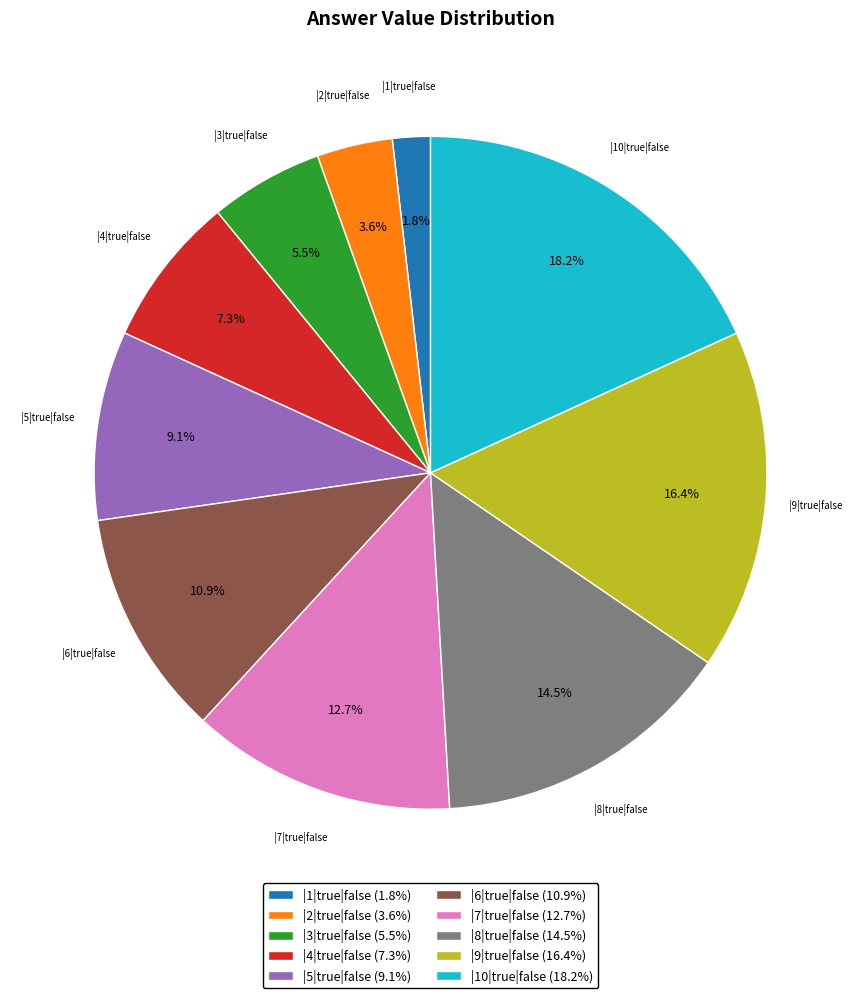

To the nearest percent, what is the average slice percentage?

10%